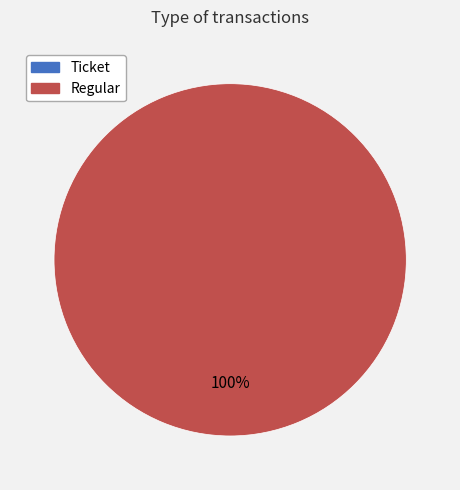

Between Regular and Ticket, which is larger?

Regular